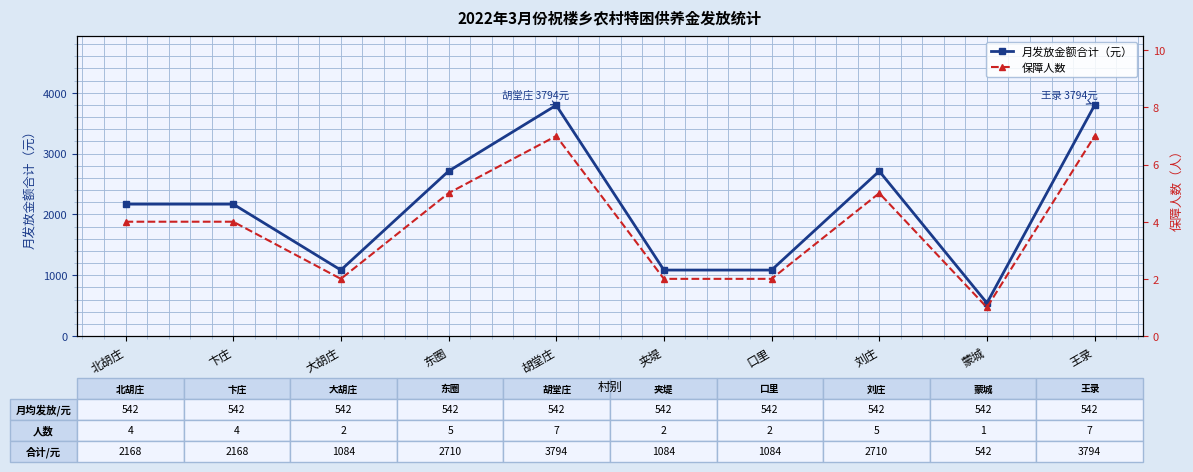

What is the average value of the 保障人数 series?

4